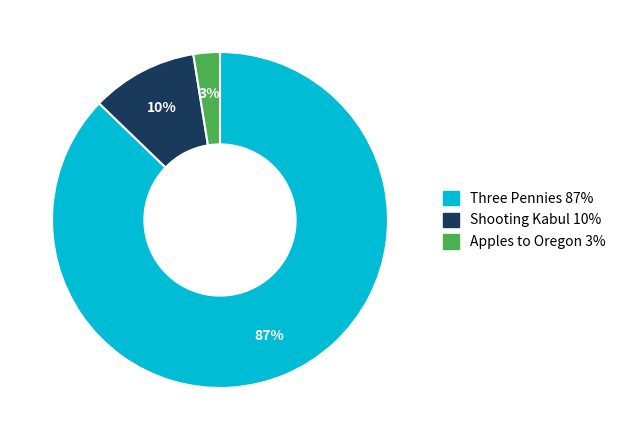

Between Apples to Oregon and Three Pennies, which is larger?

Three Pennies